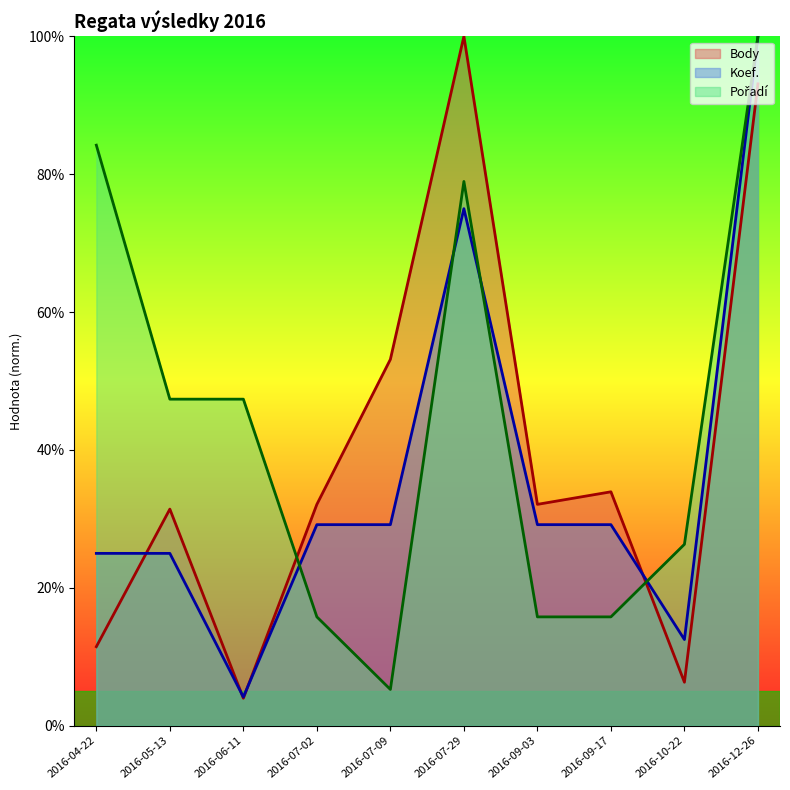

Rank the series by their maximum value, from lowest to highest.

Body, Koef., Pořadí